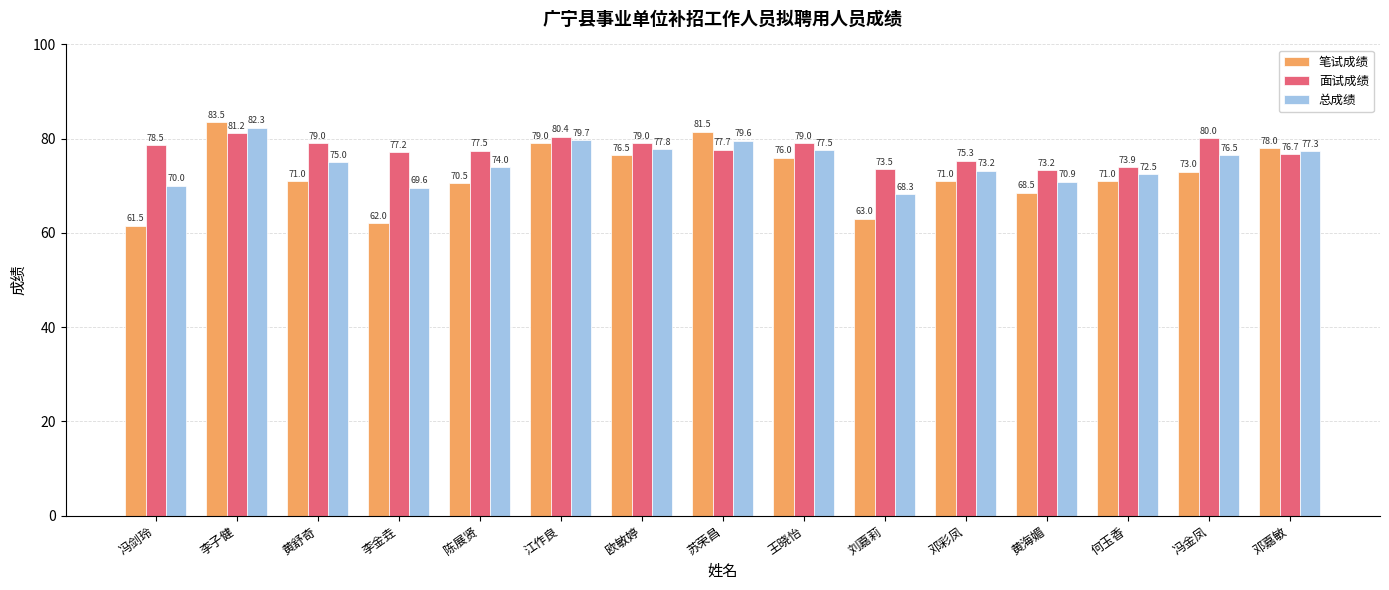

Where does the 总成绩 series first go above 75?

李子健